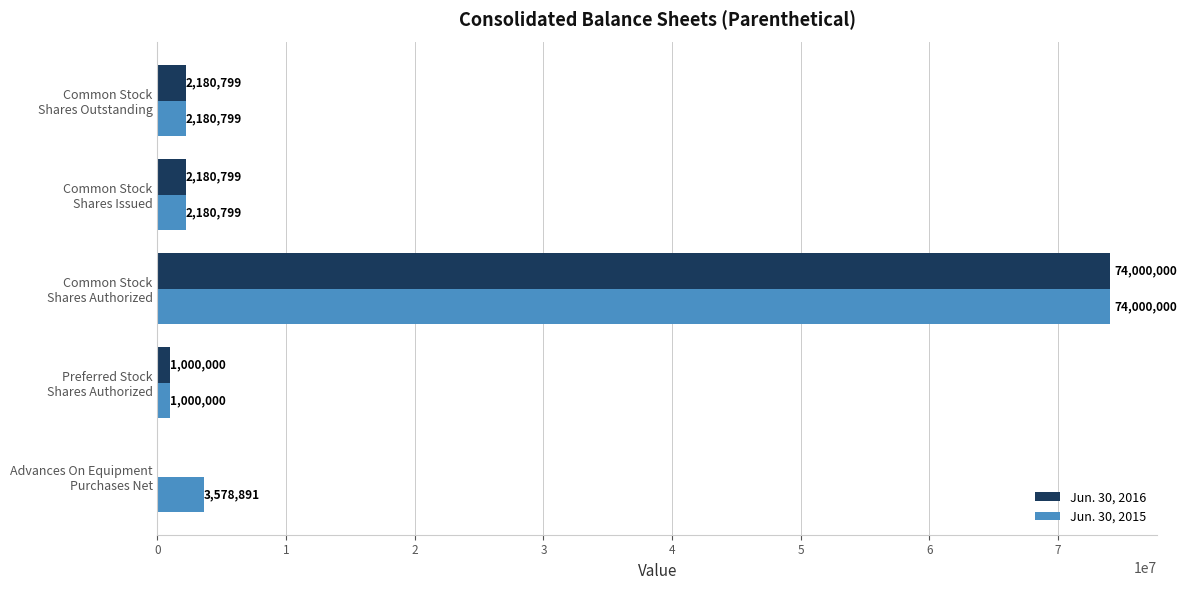

At which category is the sum across all series the highest?

Common Stock
Shares Authorized